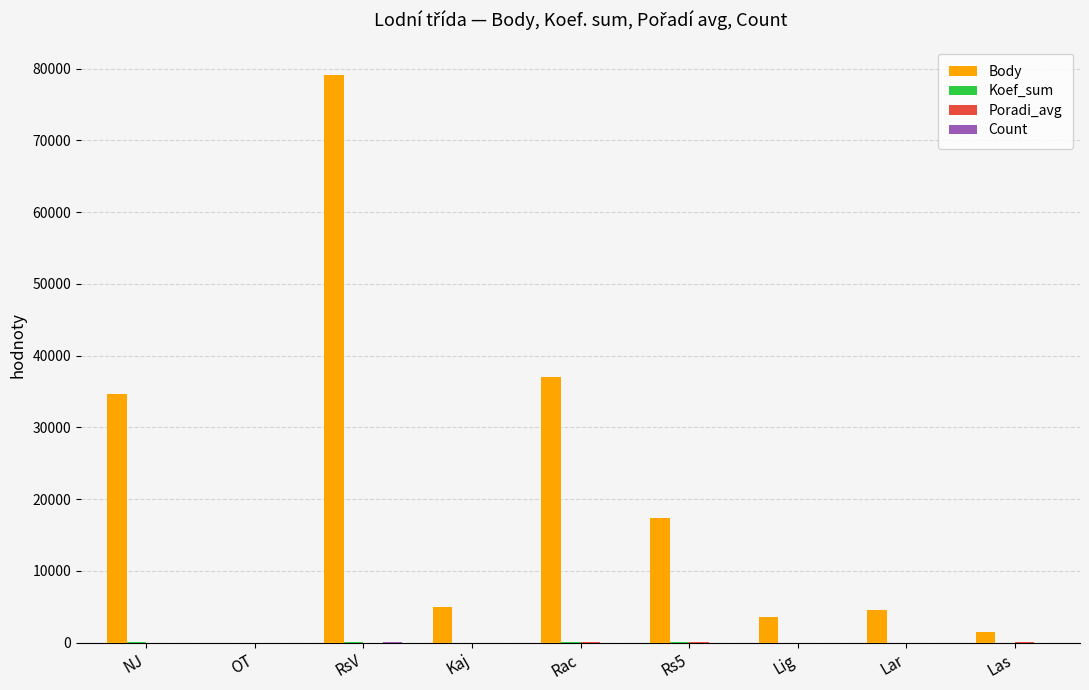

Which series has the largest total across all categories?

Body